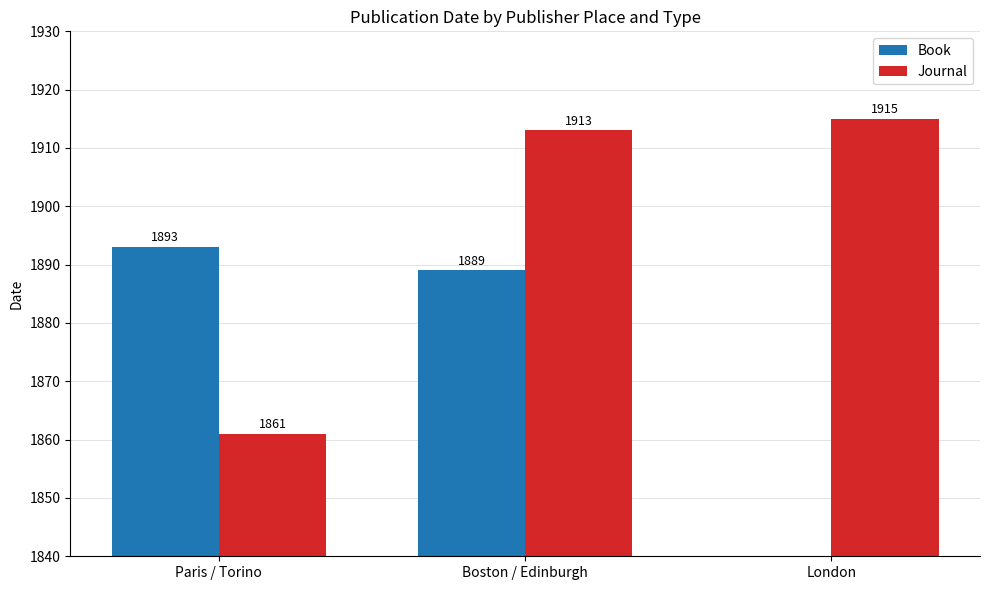

Count the number of data series in this chart.

2